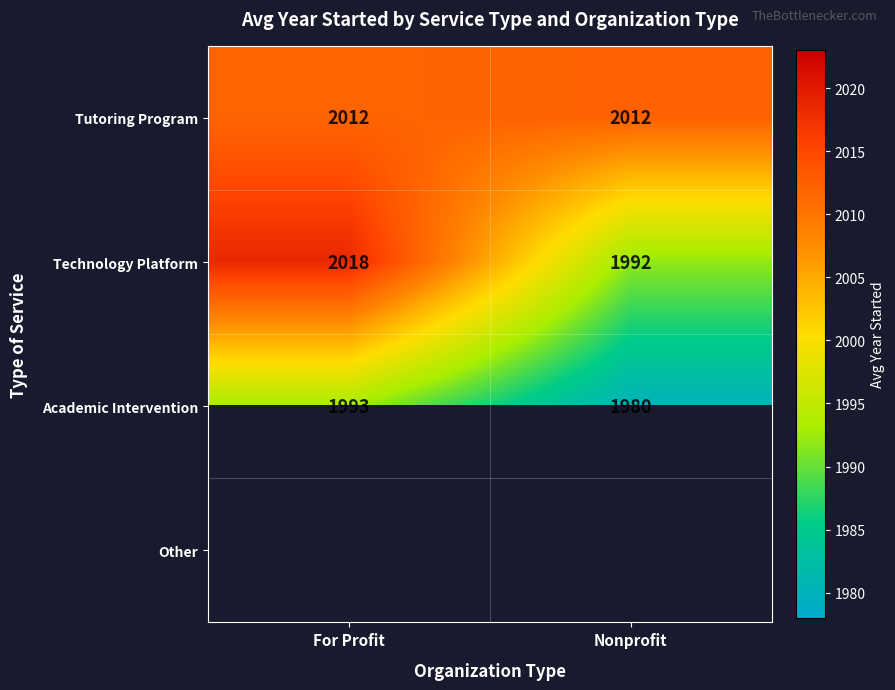

How many values in the Academic Intervention series are below 1993?

1